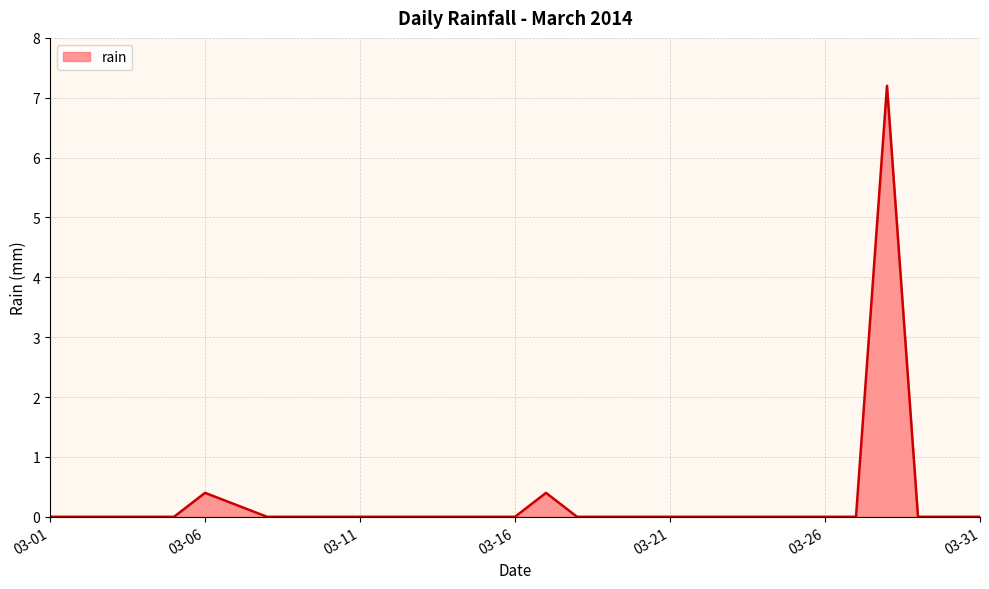

What is the maximum value shown in the chart?

7.2